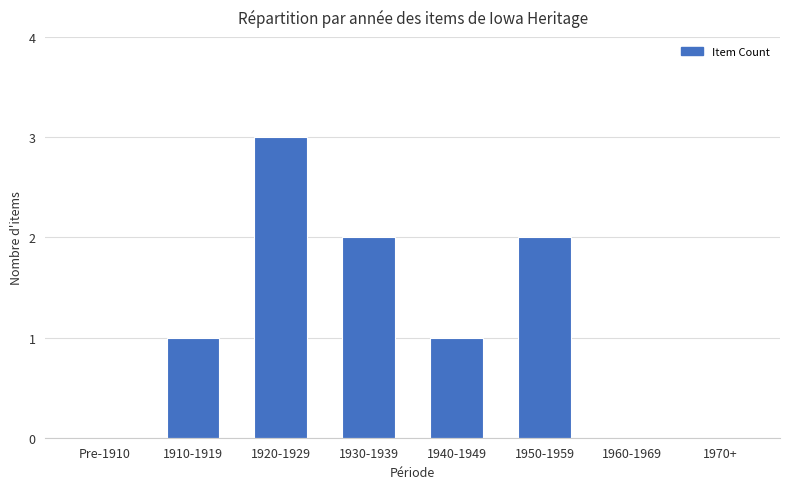

Are the bars grouped side by side (vs. stacked)?

No